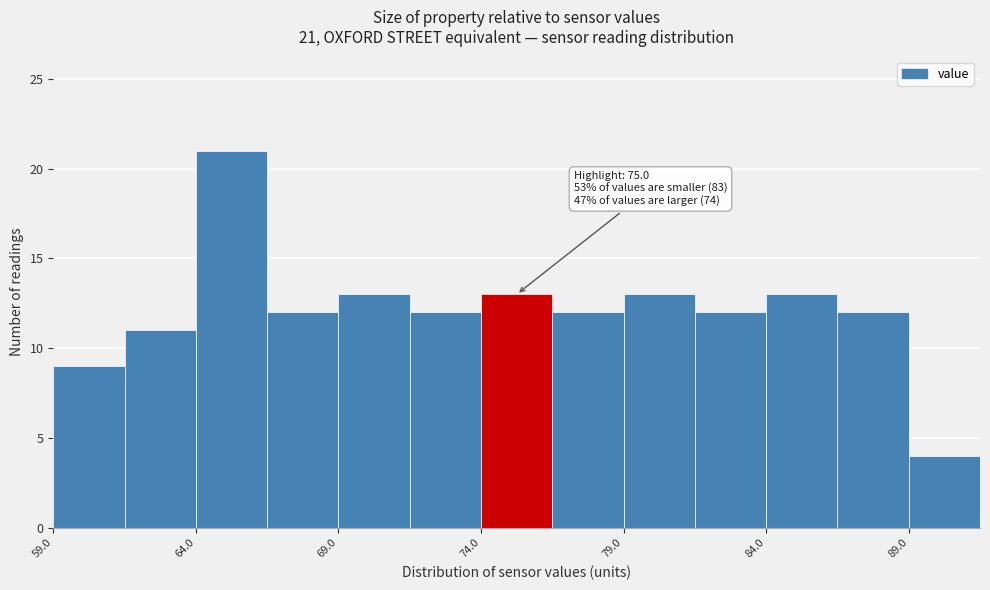

Over which range of the x-axis is the bar tallest?

63.95 to 66.45